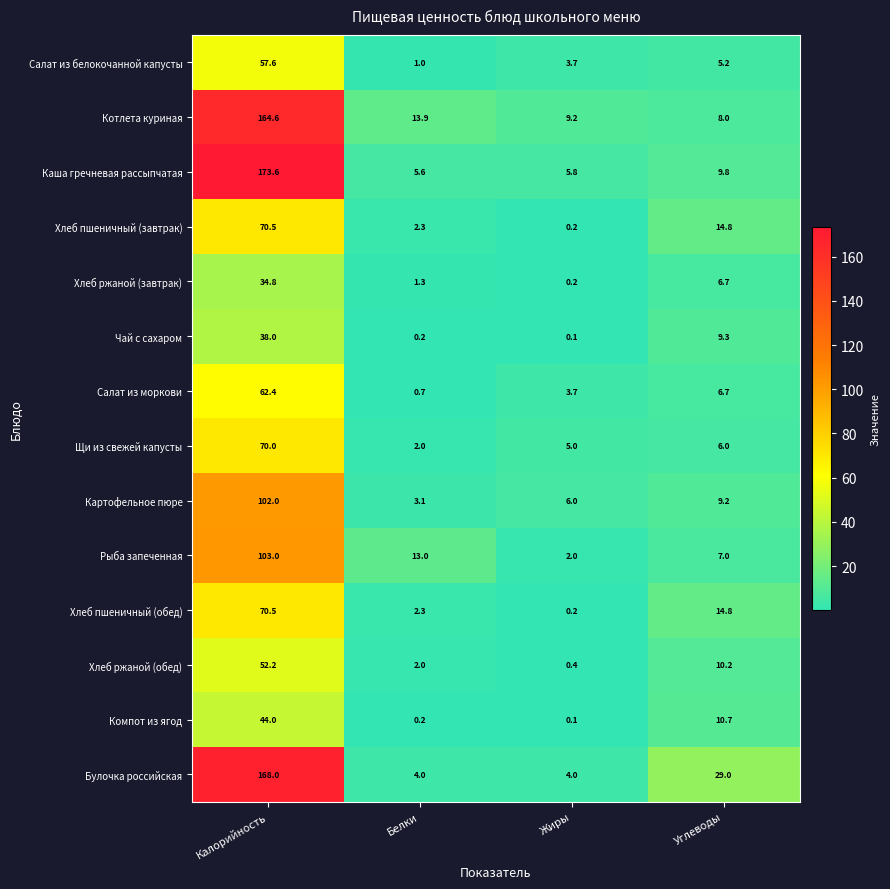

Where is Хлеб ржаной (завтрак) nearest to the value 17?

Углеводы